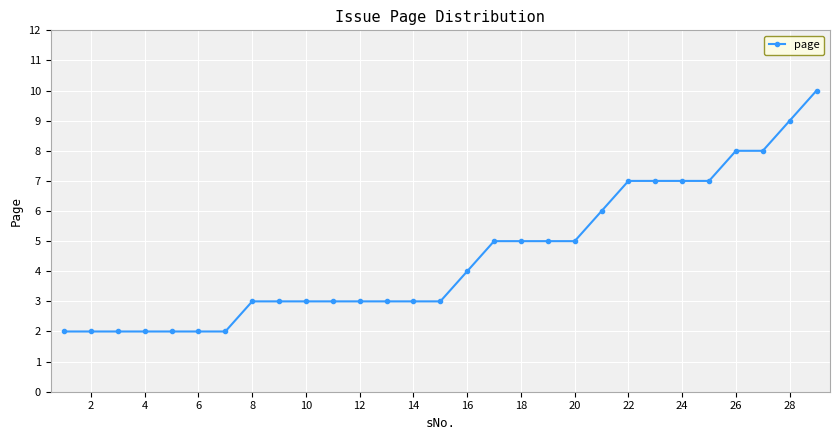

What is the value of the 1st point from the left?

2